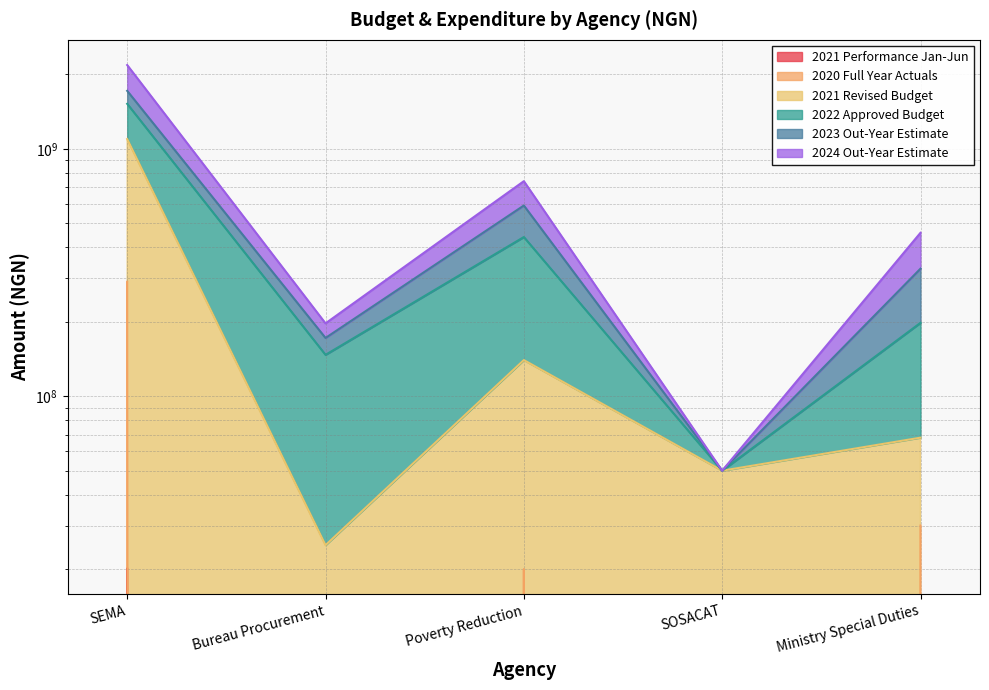

Is it true that 2021 Performance Jan-Jun equals -12132545 at Ministry Special Duties?

False